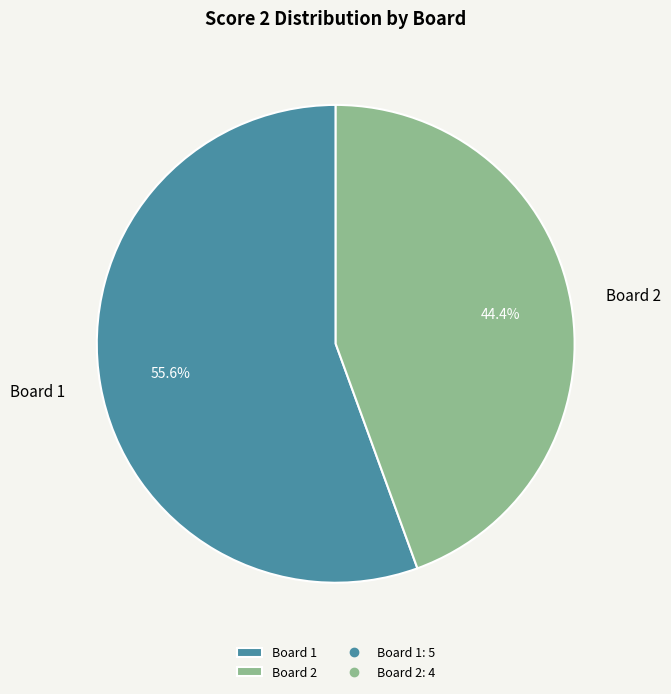

True or false: Board 1 accounts for 56% of the total.

True